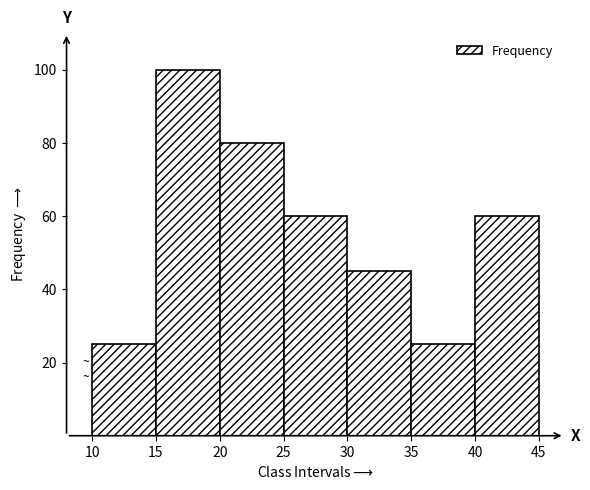

What is the height of the bar covering 40 to 45 on the x-axis? The values are not printed on the chart, so give them approximately, as read against the axis.

60